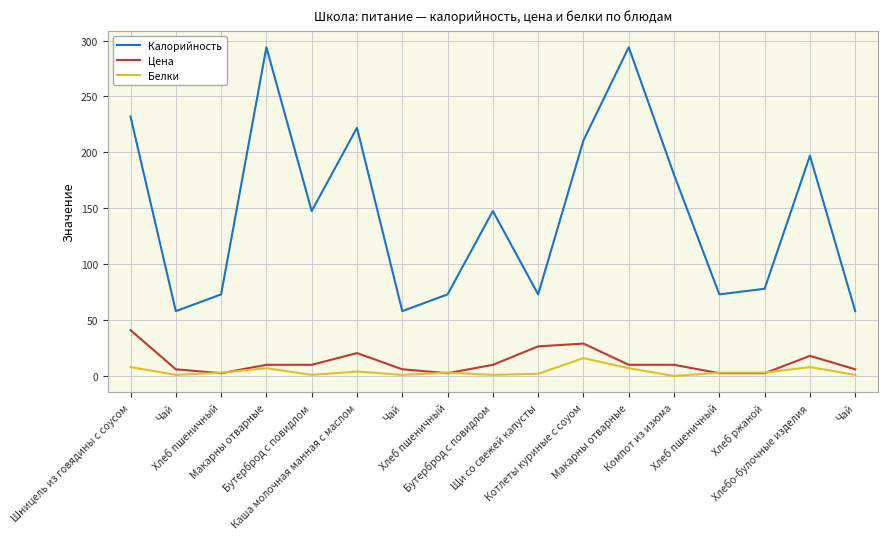

Which series has the widest spread of values?

Калорийность